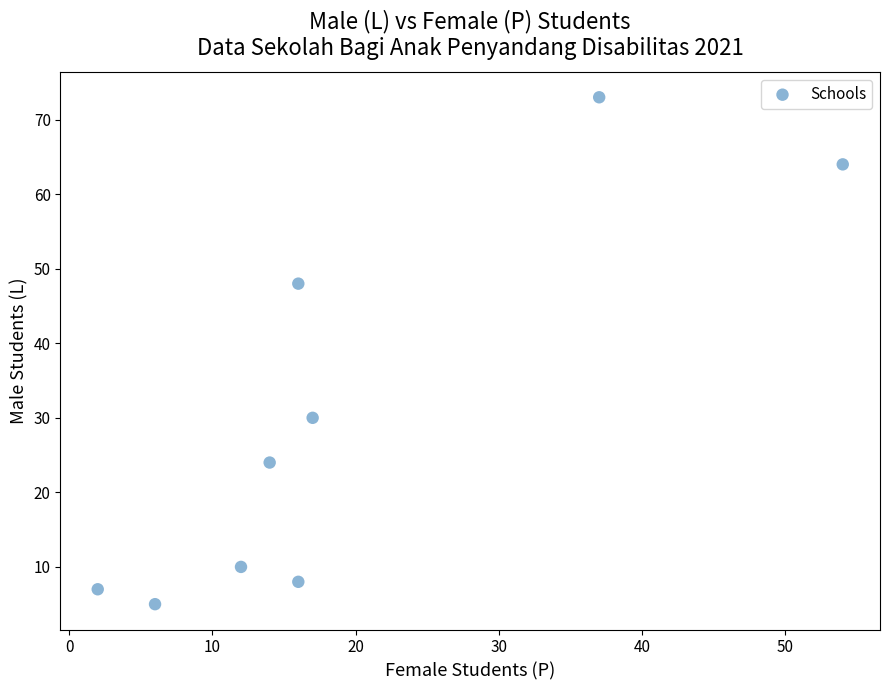

What is the average X value?

19